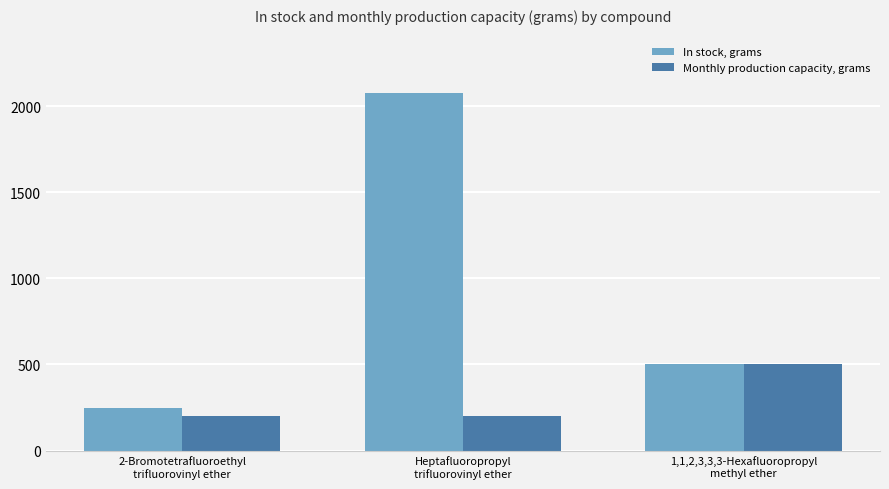

What is the highest value of the Monthly production capacity, grams series?

500